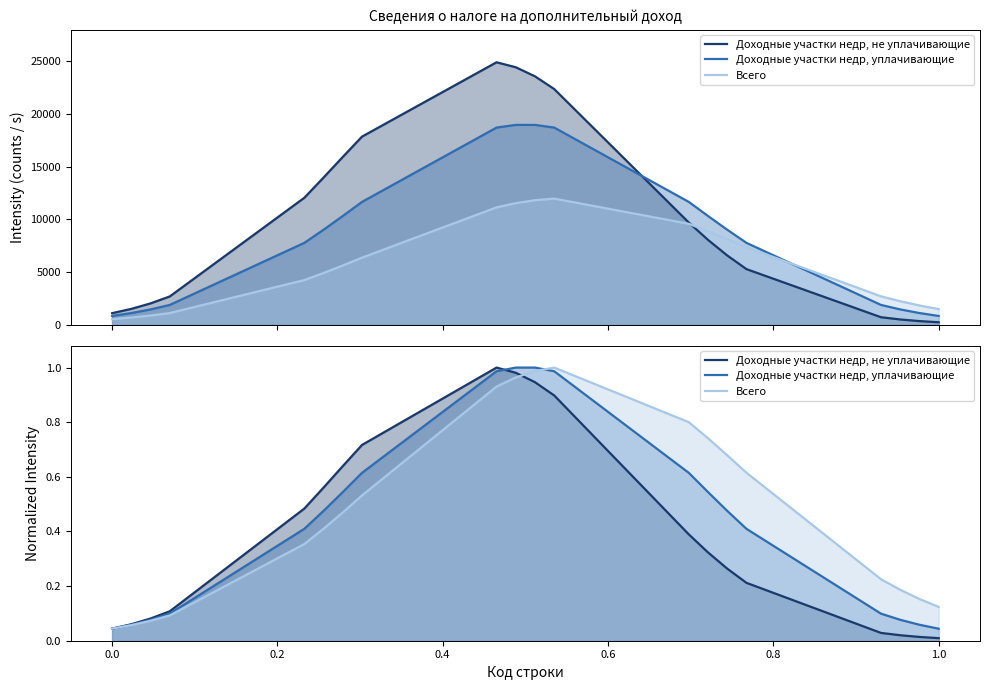

List the series in order of their peak value, highest first.

Доходные участки недр, не уплачивающие, Доходные участки недр, уплачивающие, Всего